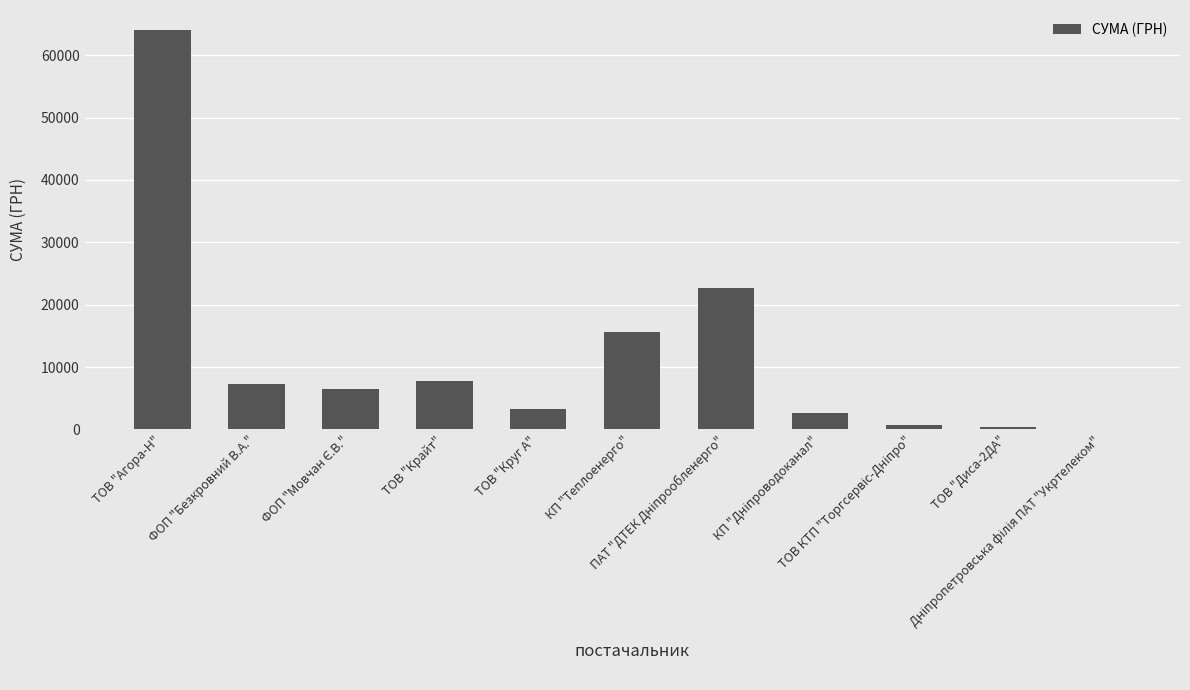

What is the maximum value shown in the chart?

64032.9